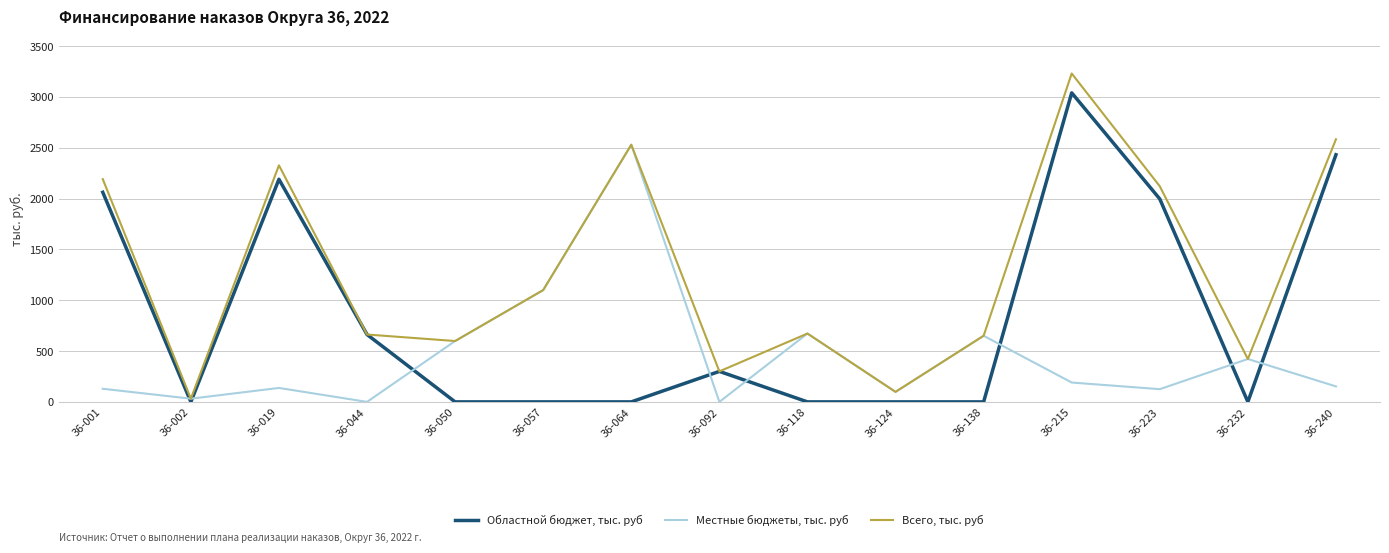

The Всего, тыс. руб series shows 421.8 at 36-232. True or false?

True